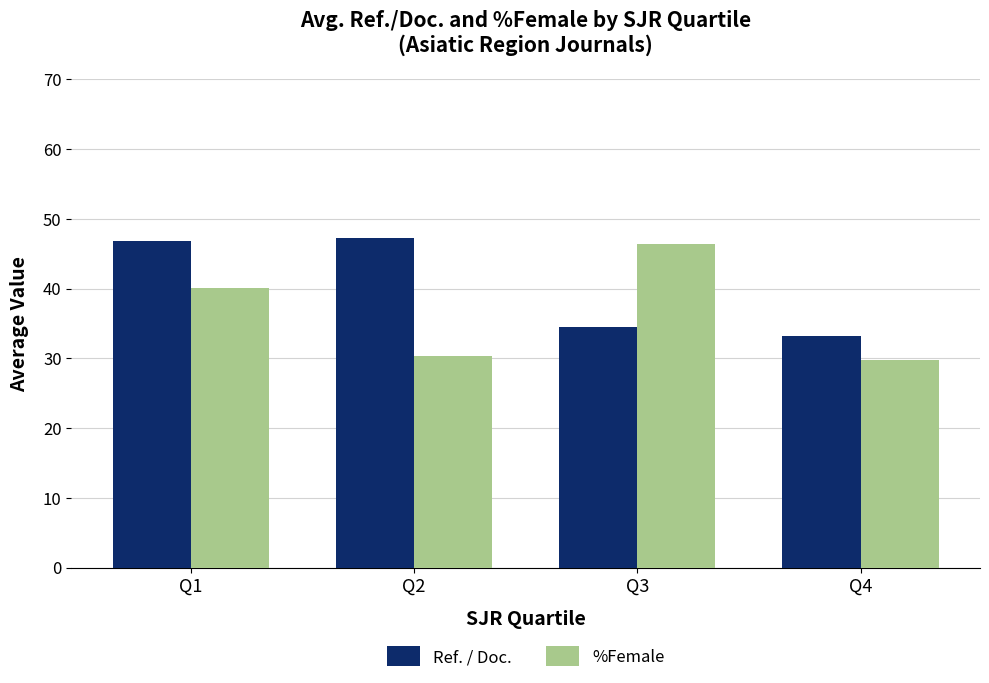

Does the chart contain any negative values?

No